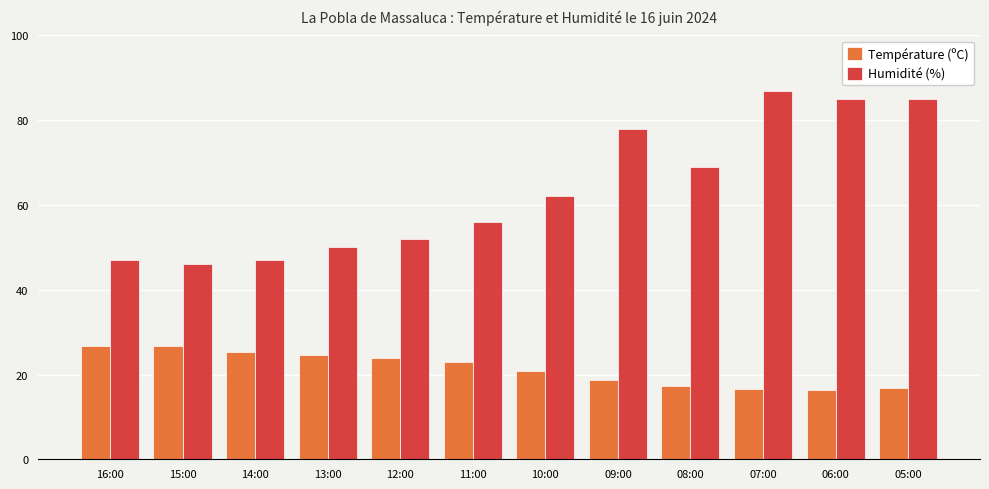

Rank the series at 11:00 from highest to lowest value.

Humidité (%), Température (ºC)